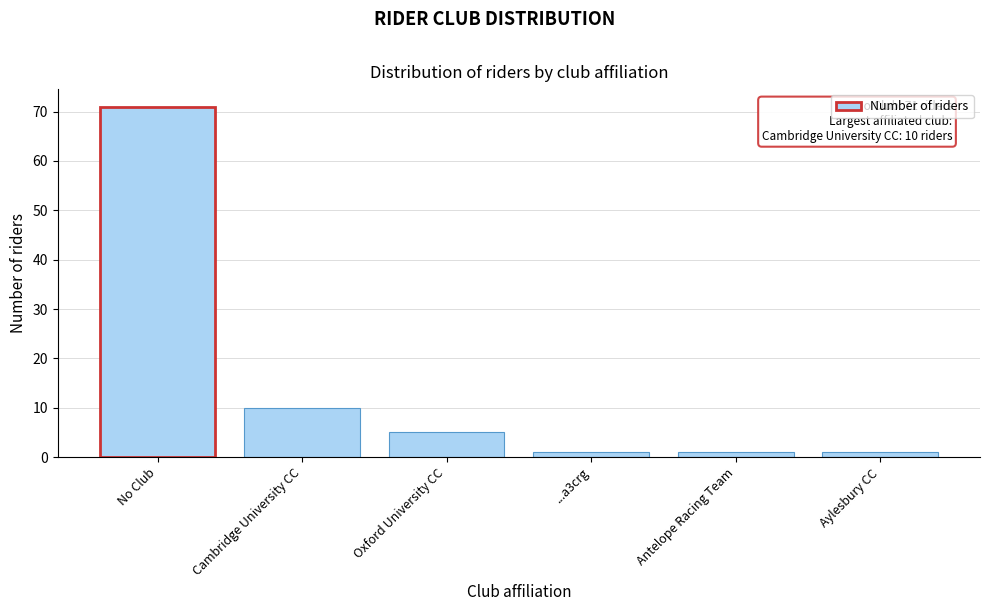

Reading left to right, transcribe all the data shown in this chart.

No Club=71	Cambridge University CC=10	Oxford University CC=5	...a3crg=1	Antelope Racing Team=1	Aylesbury CC=1